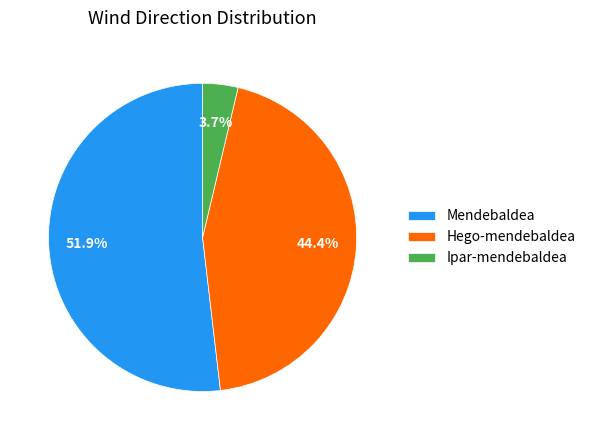

Is there any slice that represents more than half of the pie?

Yes